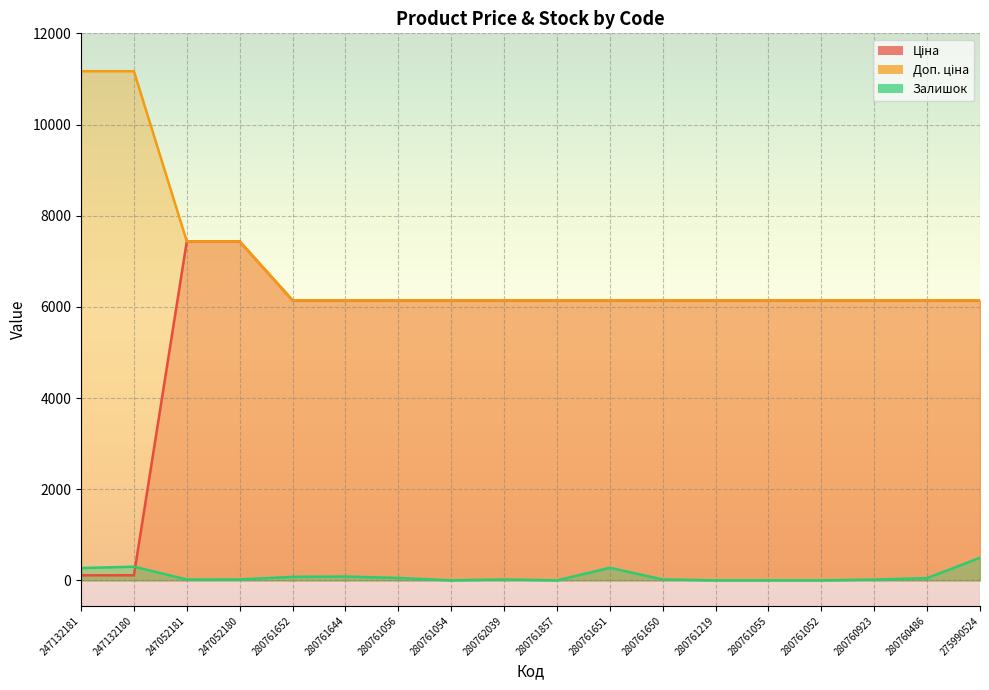

Which category has the highest value in the Доп. ціна series?

247132181